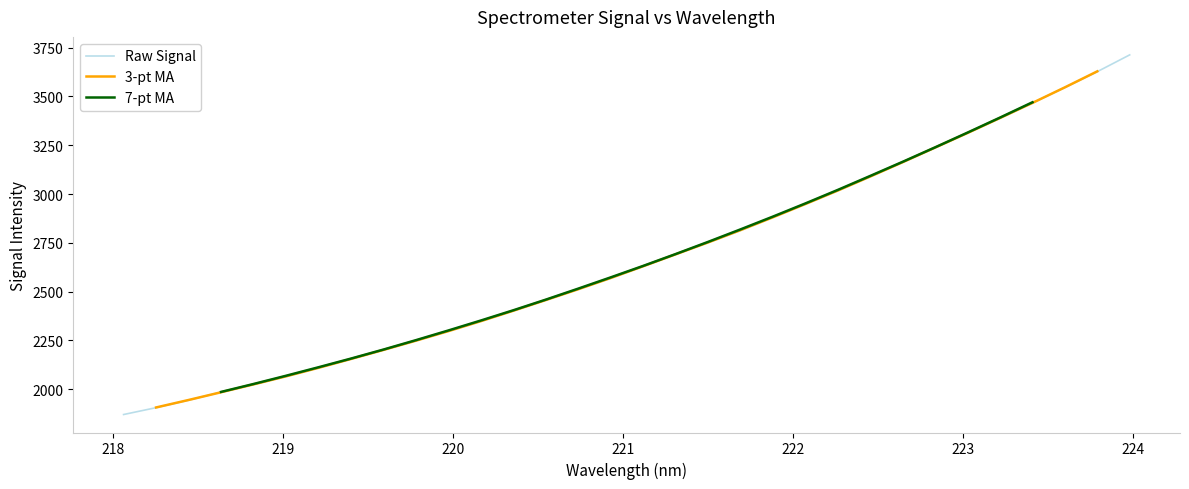

Does the chart display data point markers on the line(s)?

No